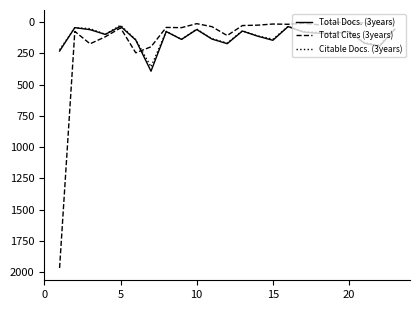

Which series has the largest range (max minus min)?

Total Cites (3years)